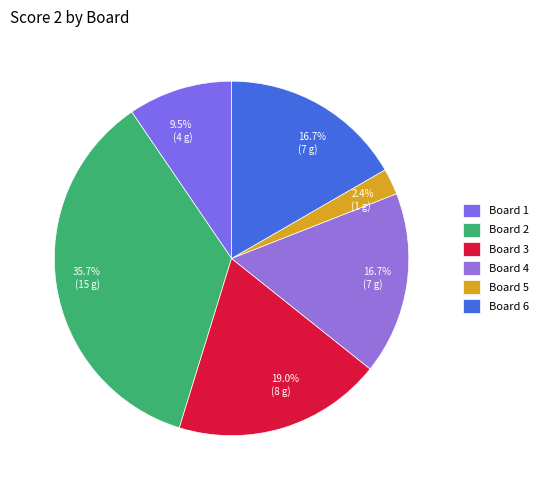

What is the ratio of the value at Board 5 to the value at Board 6?

0.1